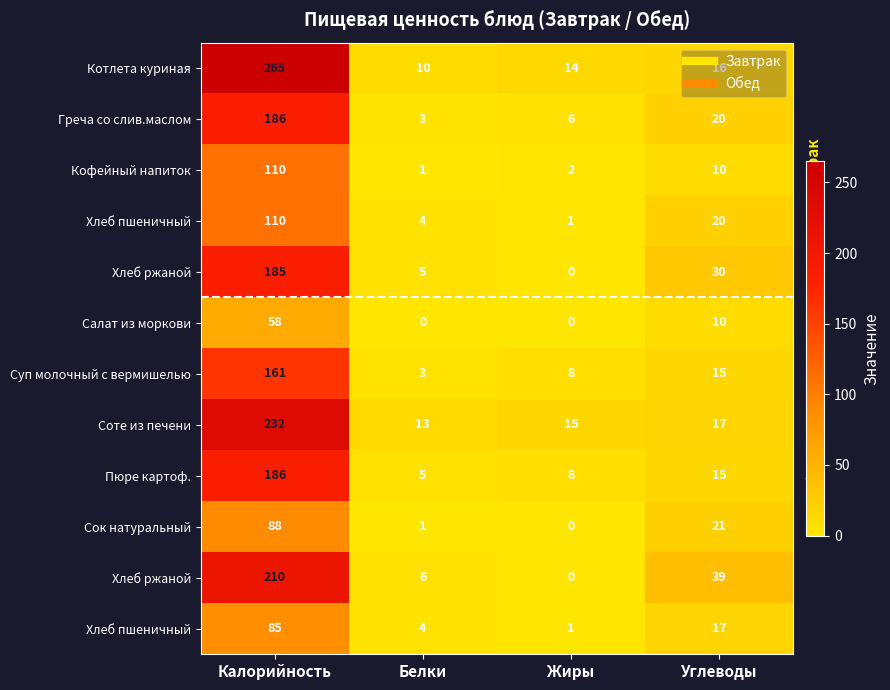

How many data points does each series have?

4